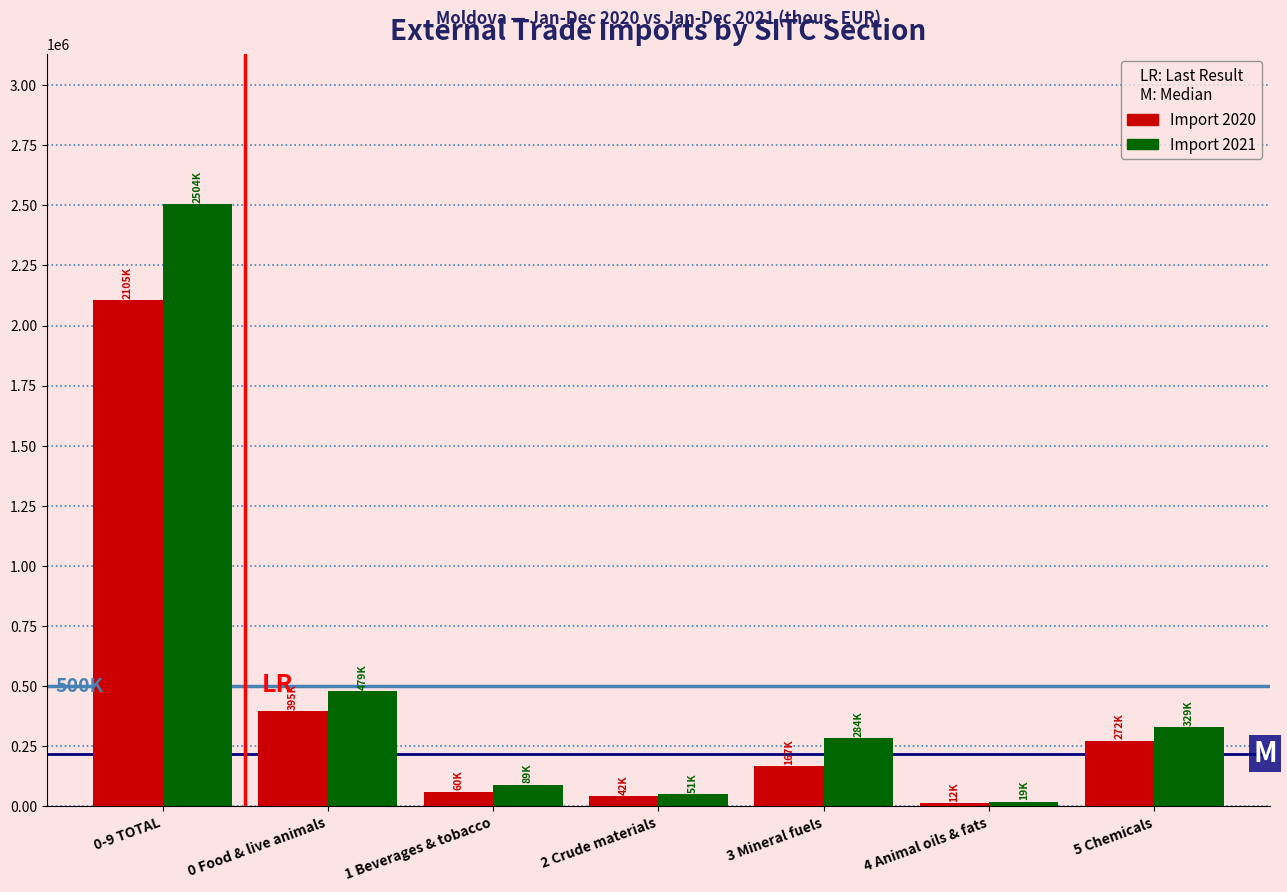

Reading left to right, transcribe all the data shown in this chart.

Import 2020: 0-9 TOTAL=2105170.1	0 Food & live animals=394854.0	1 Beverages & tobacco=60292.5	2 Crude materials=41674.2	3 Mineral fuels=166583.4	4 Animal oils & fats=12251.2	5 Chemicals=271641.5
Import 2021: 0-9 TOTAL=2504353.3	0 Food & live animals=479425.4	1 Beverages & tobacco=88812.5	2 Crude materials=50797.9	3 Mineral fuels=283794.9	4 Animal oils & fats=18846.3	5 Chemicals=329004.9